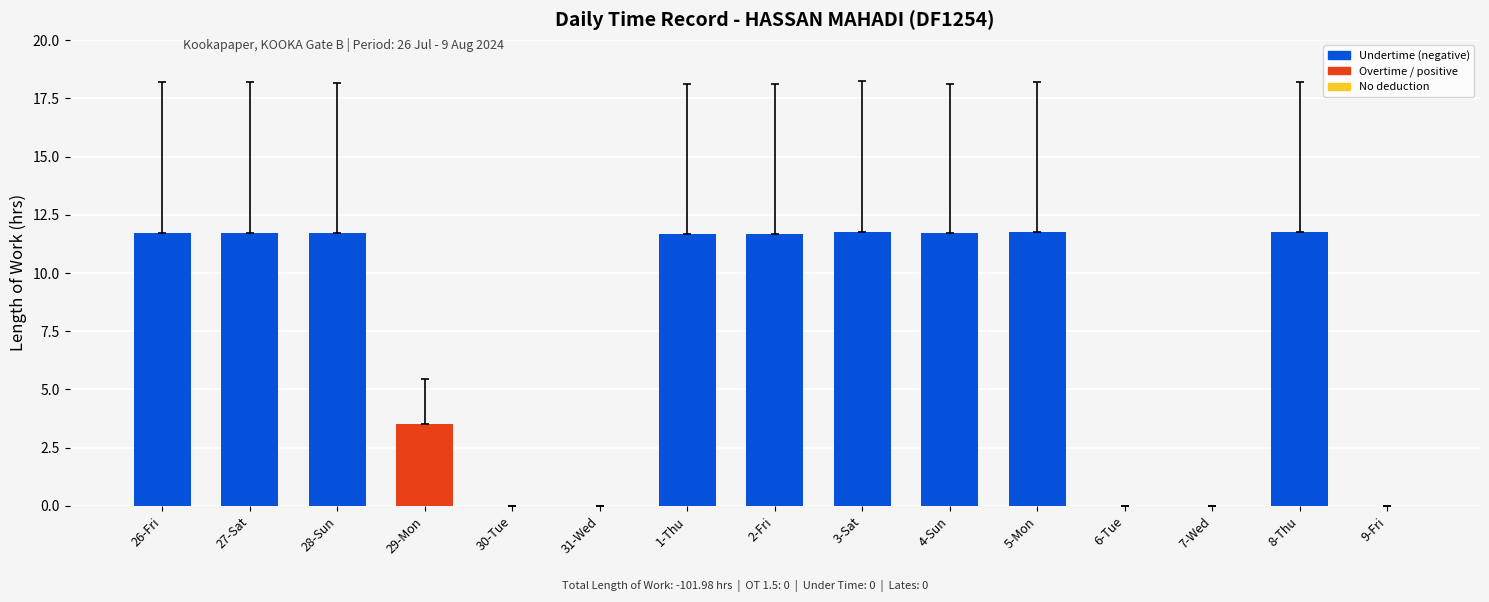

How many distinct data groups are displayed?

1